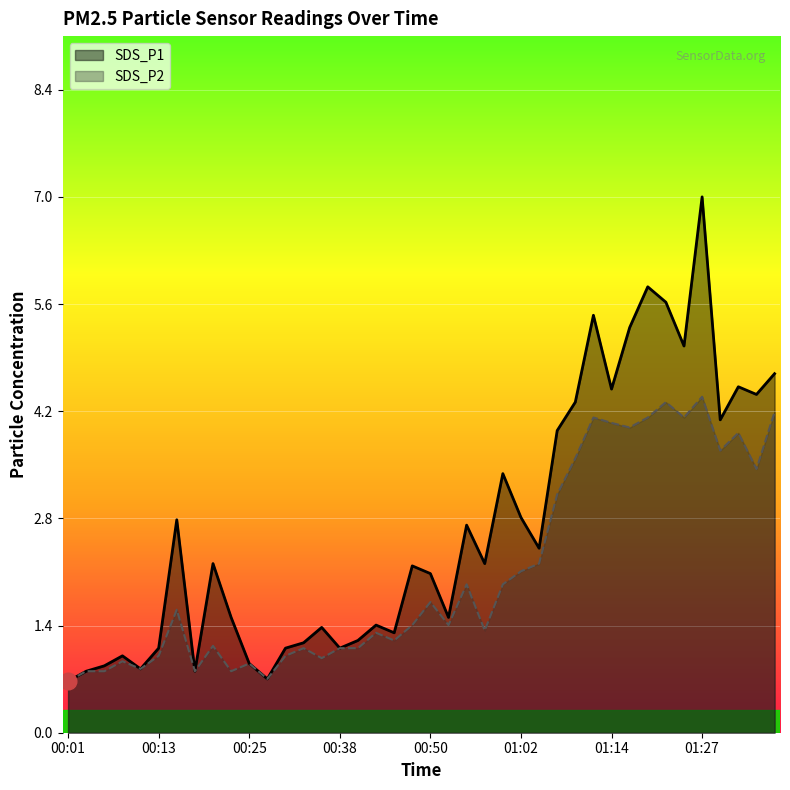

Reading right to left, list all the values displayed in this chart.

SDS_P1: 01:36=4.7	01:34=4.4	01:32=4.5	01:29=4.1	01:27=7.0	01:24=5.0	01:22=5.6	01:19=5.8	01:17=5.3	01:14=4.5	01:12=5.4	01:10=4.3	01:07=3.9	01:05=2.4	01:02=2.8	01:00=3.4	00:57=2.2	00:55=2.7	00:52=1.5	00:50=2.1	00:47=2.2	00:45=1.3	00:43=1.4	00:40=1.2	00:38=1.1	00:35=1.4	00:33=1.2	00:30=1.1	00:28=0.7	00:25=0.9	00:23=1.5	00:20=2.2	00:18=0.8	00:15=2.8	00:13=1.1	00:11=0.8	00:08=1.0	00:06=0.9	00:03=0.8	00:01=0.7
SDS_P2: 01:36=4.2	01:34=3.4	01:32=3.9	01:29=3.7	01:27=4.4	01:24=4.1	01:22=4.3	01:19=4.1	01:17=4.0	01:14=4.0	01:12=4.1	01:10=3.6	01:07=3.1	01:05=2.2	01:02=2.1	01:00=1.9	00:57=1.3	00:55=1.9	00:52=1.4	00:50=1.7	00:47=1.4	00:45=1.2	00:43=1.3	00:40=1.1	00:38=1.1	00:35=1.0	00:33=1.1	00:30=1.0	00:28=0.7	00:25=0.9	00:23=0.8	00:20=1.1	00:18=0.8	00:15=1.6	00:13=1.0	00:11=0.8	00:08=0.9	00:06=0.8	00:03=0.8	00:01=0.7